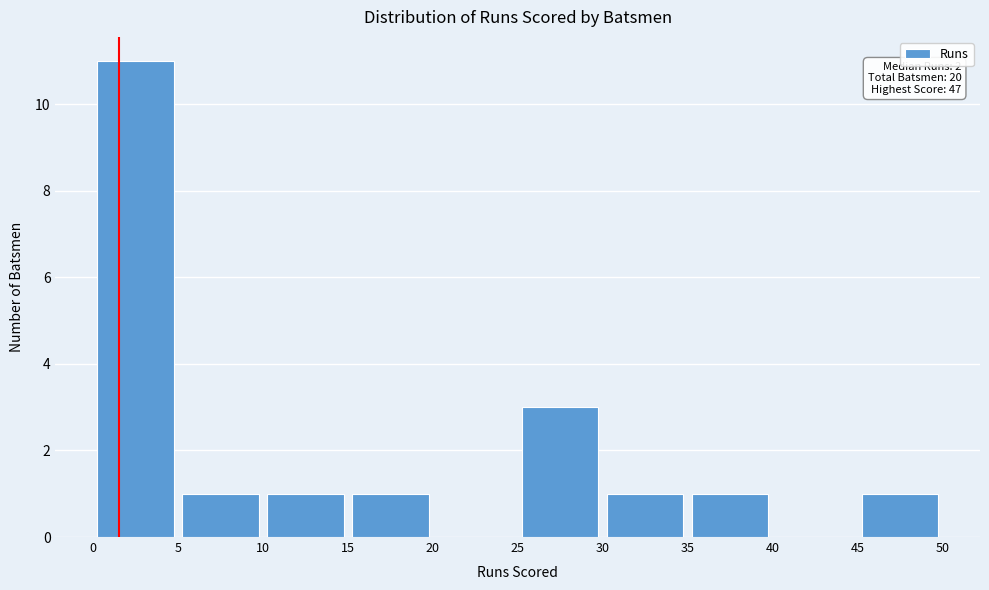

Which range on the x-axis has the tallest bar?

0 to 5